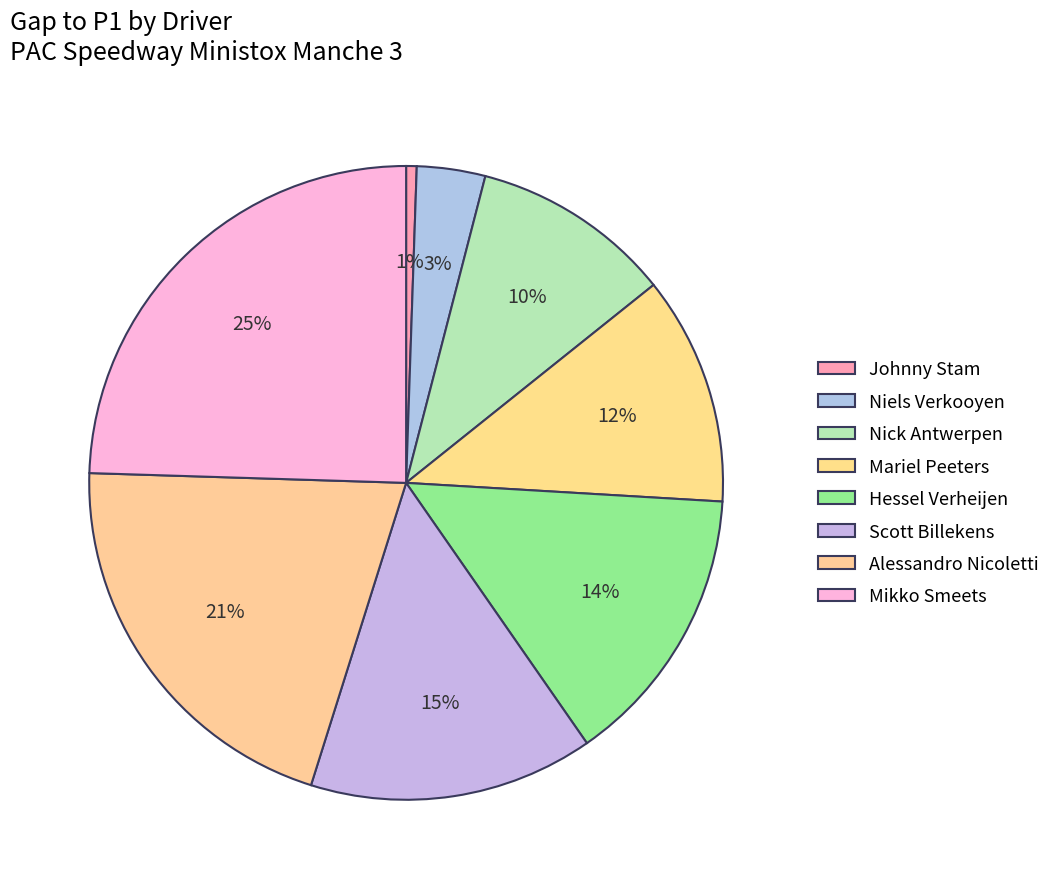

How many segments does this pie chart have?

8